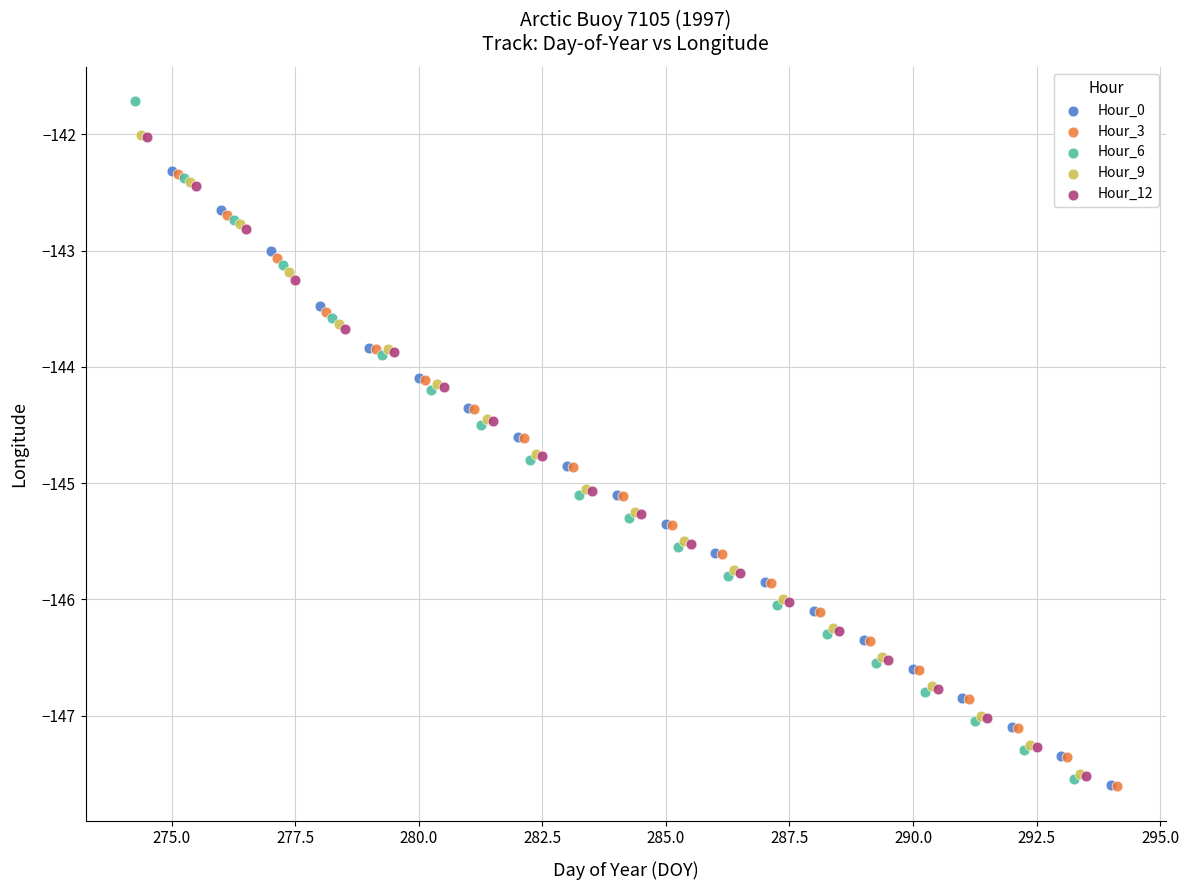

Which series reaches the maximum Y coordinate?

Hour_6